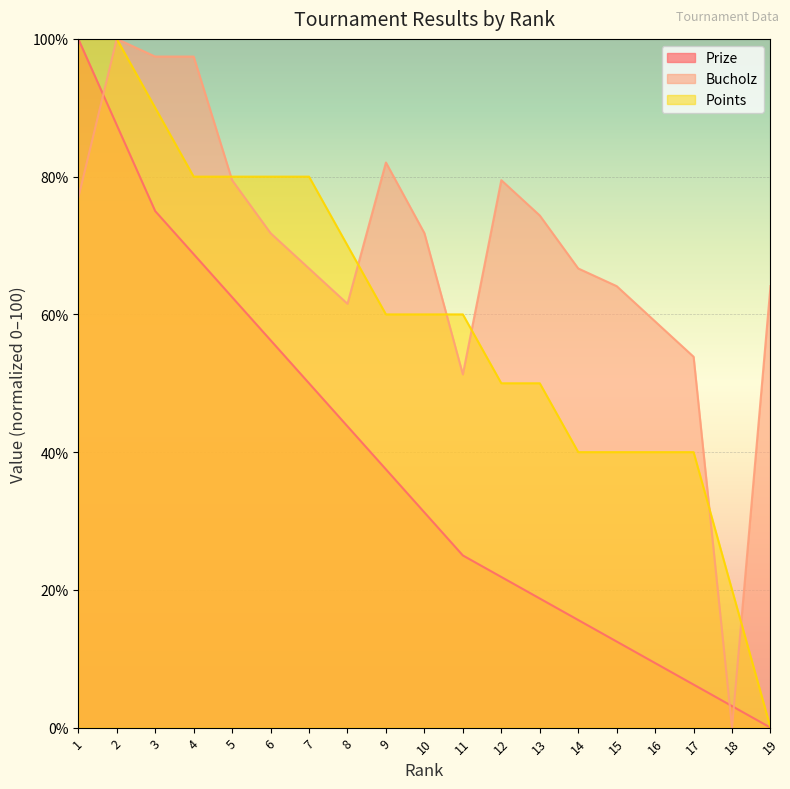

What is the average value of the Bucholz series?

69.4